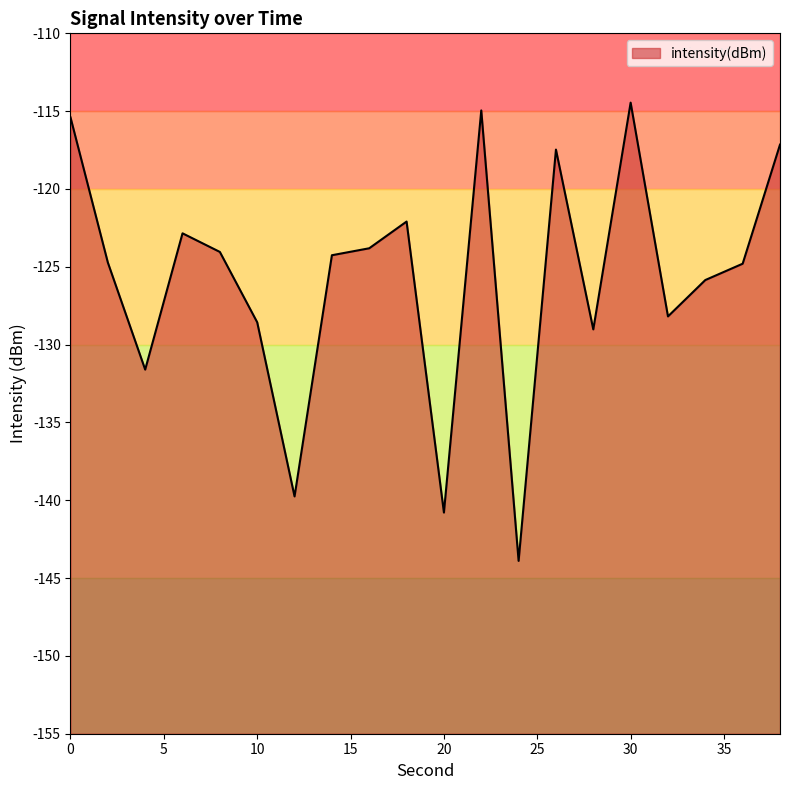

At which category does the chart reach its peak across all series?

30